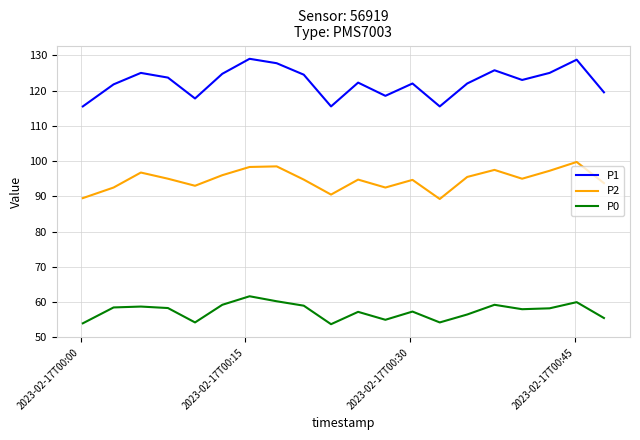

Which series has the largest range (max minus min)?

P1